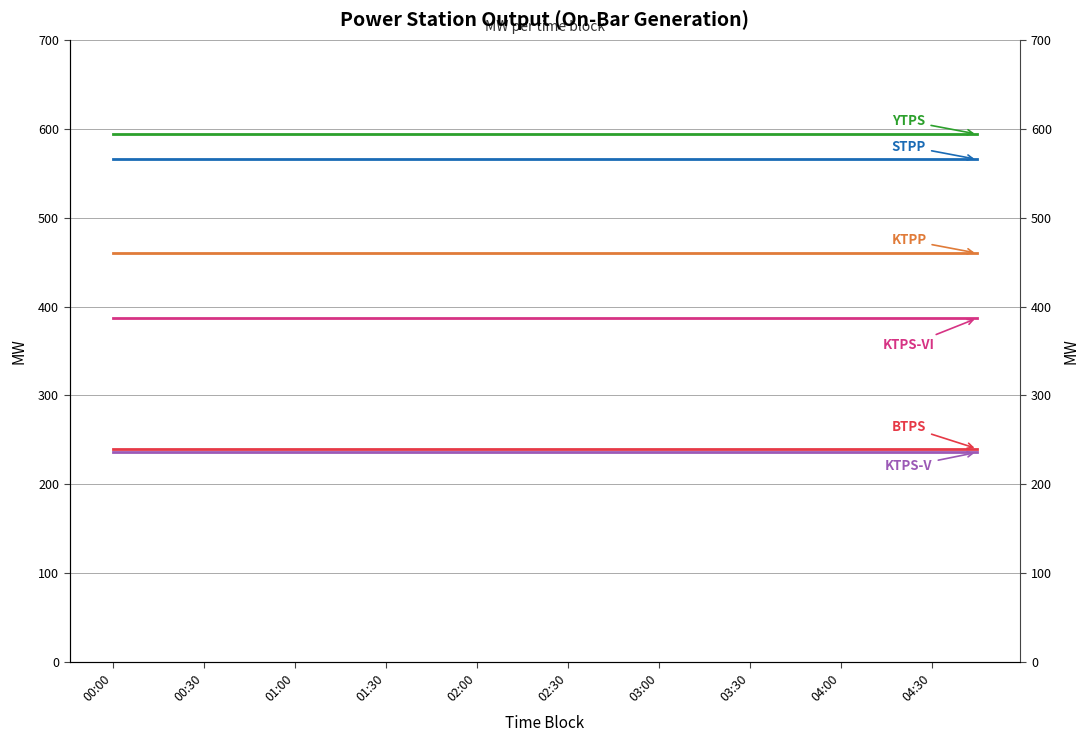

Is this an area chart (filled region under the line)?

No